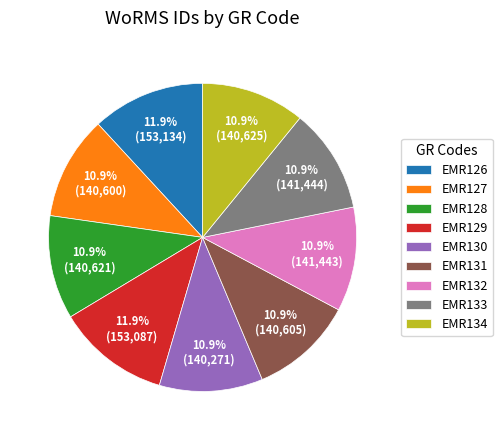

To the nearest percent, what percentage of the pie is EMR133?

11%